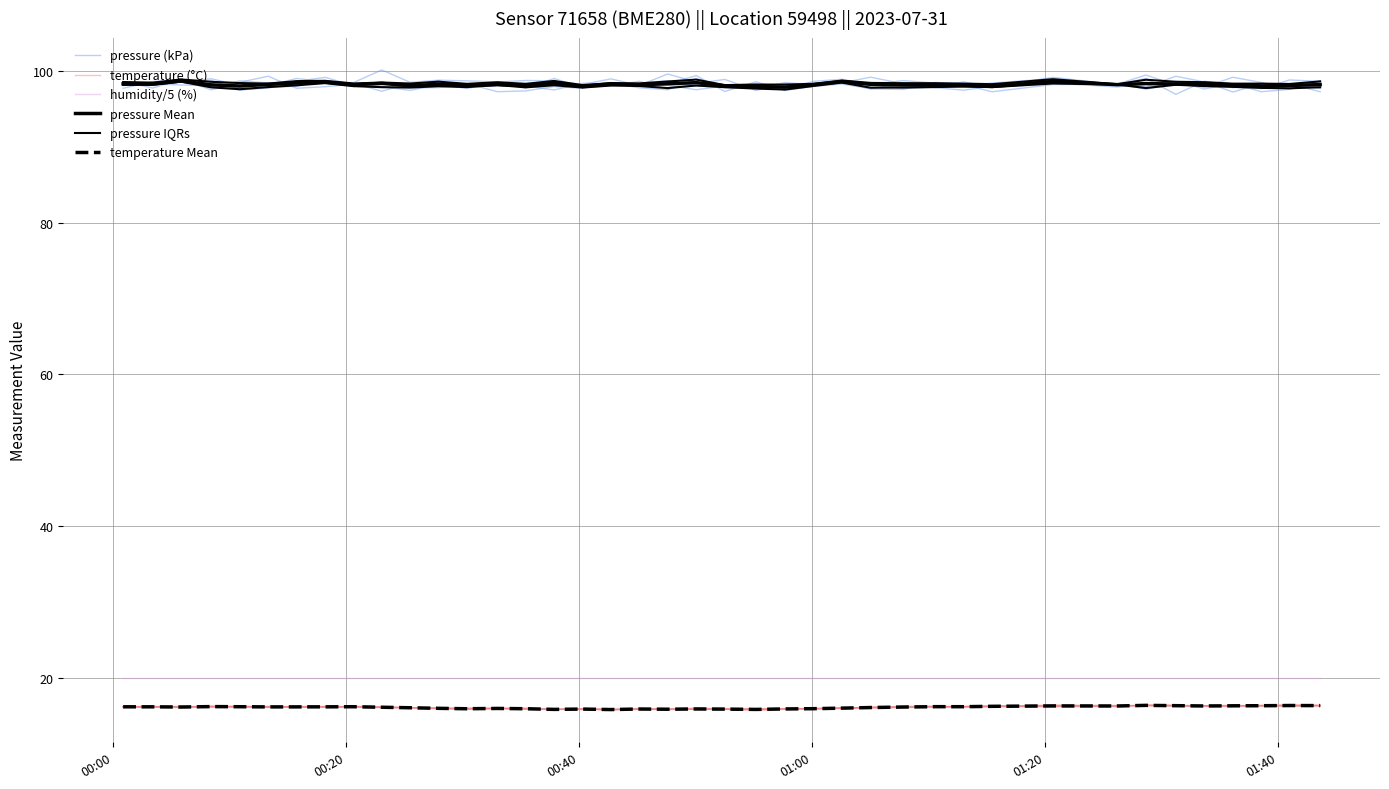

What is the value of the temperature (°C) point at the 22nd from the left?

15.9